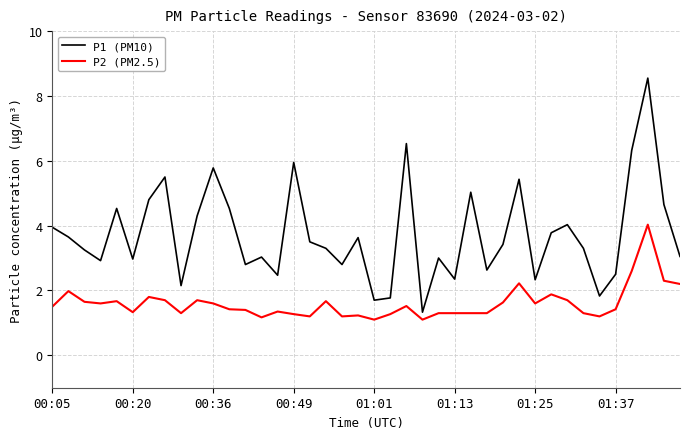

True or false: P2 (PM2.5) and P1 (PM10) cross at least once.

False